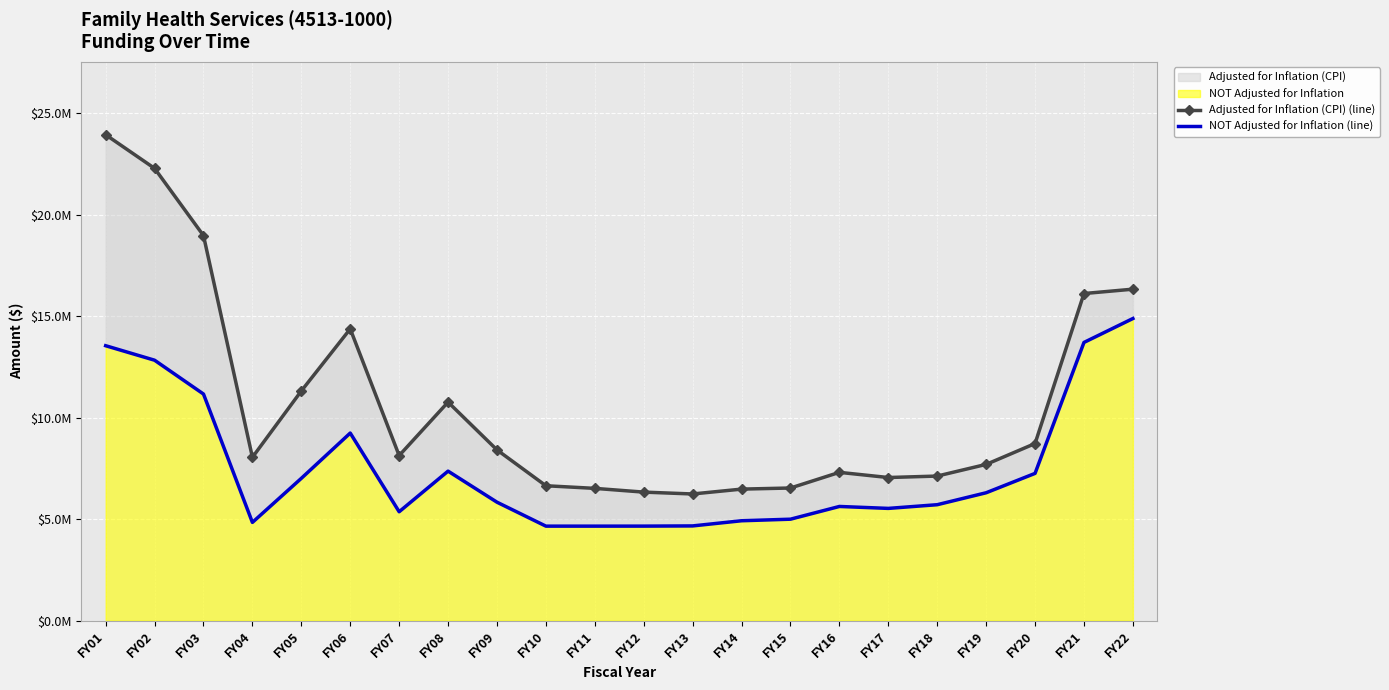

What is the difference between the second highest and minimum values in the Adjusted for Inflation (CPI) (line) series?

16037288